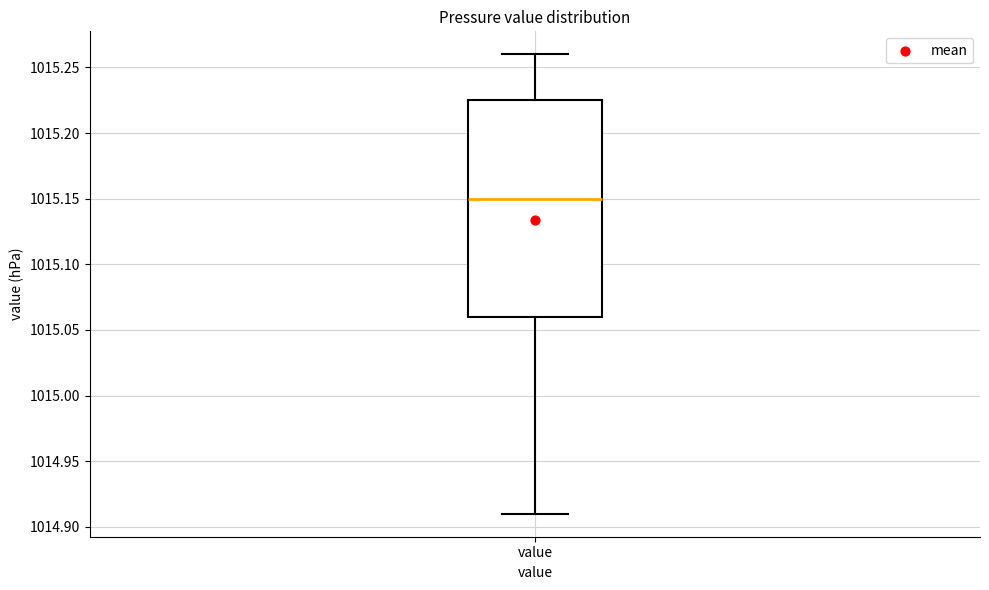

Read this box plot against the y-axis: the position of the median line, the range covered by the box, and the ends of both whiskers. The values are not printed on the chart, so give them approximately, as read against the axis.

median 1015.150, box 1015.060 to 1015.225, whiskers 1014.910 to 1015.260